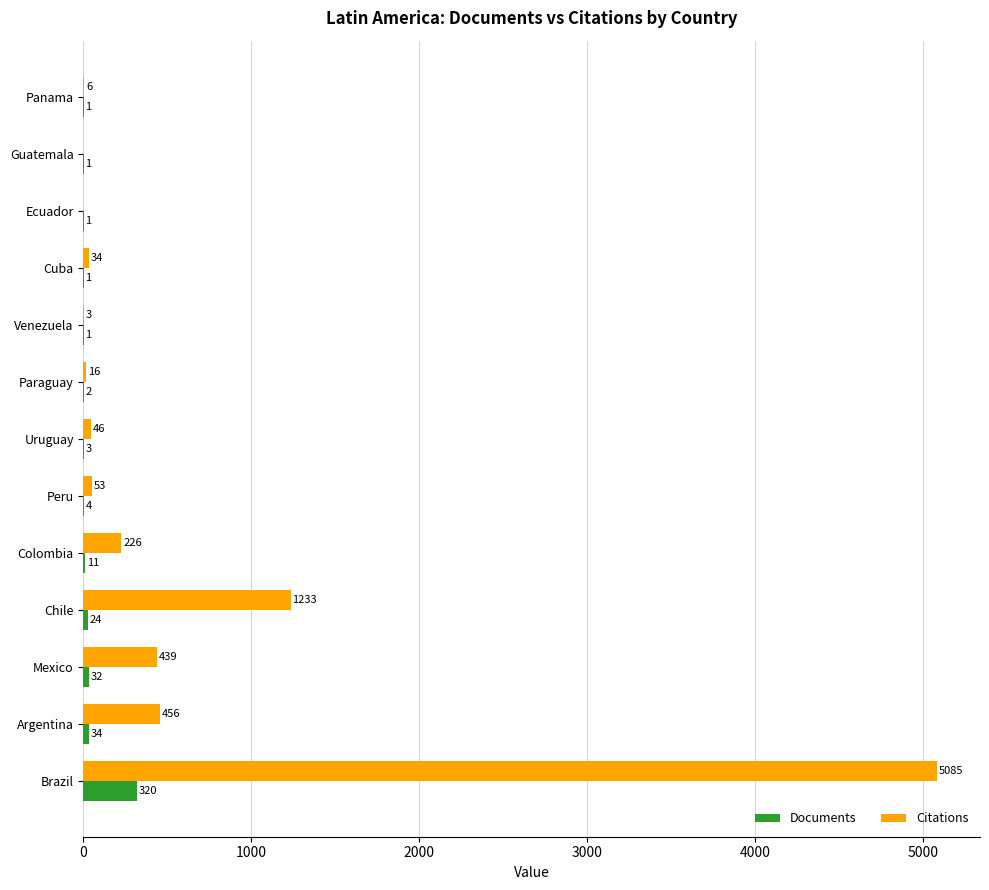

Which series changed the most between Brazil and Argentina?

Citations